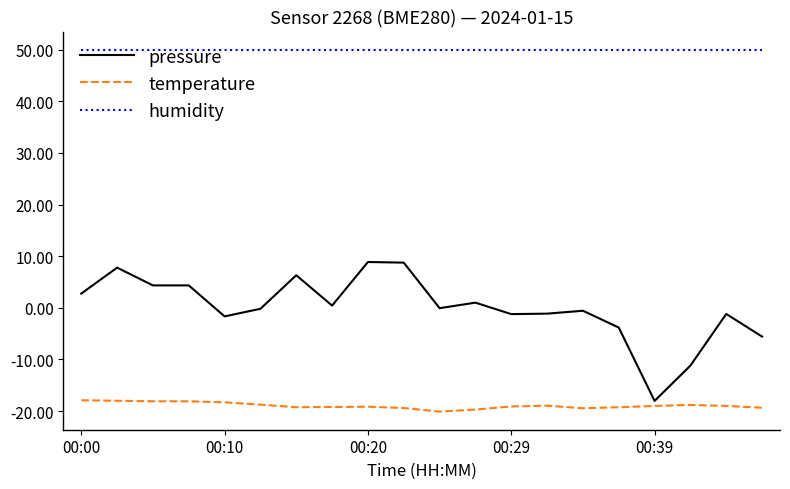

True or false: humidity and temperature intersect in this chart.

False